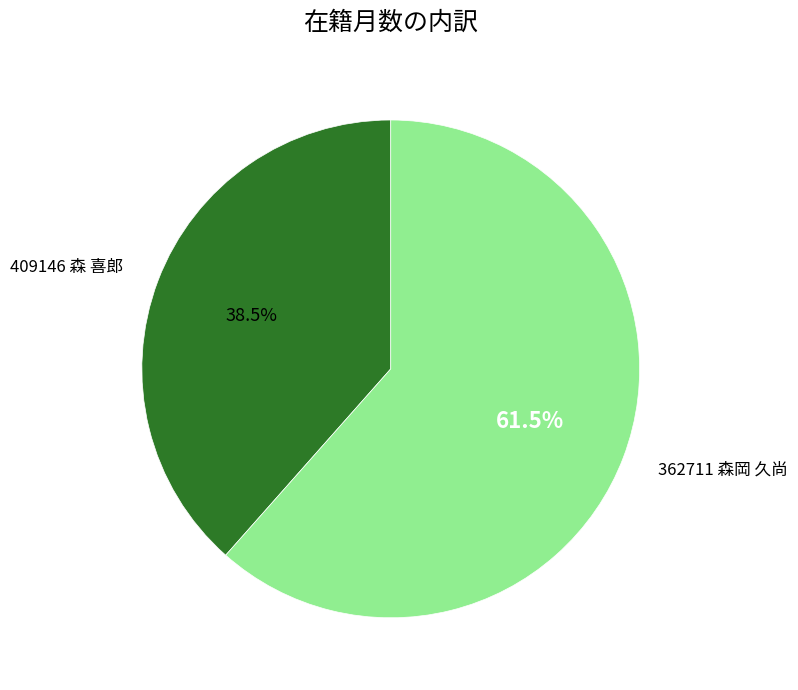

Does any single category account for the majority?

Yes